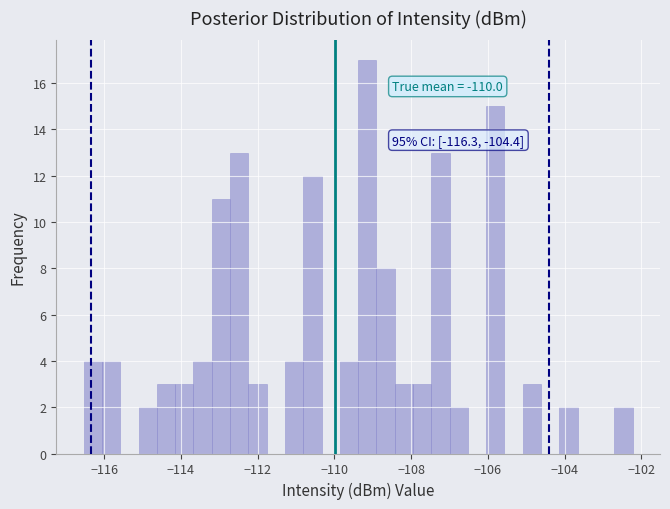

Read against the x-axis, roughly where is the centre of the tallest bar?

-109.2